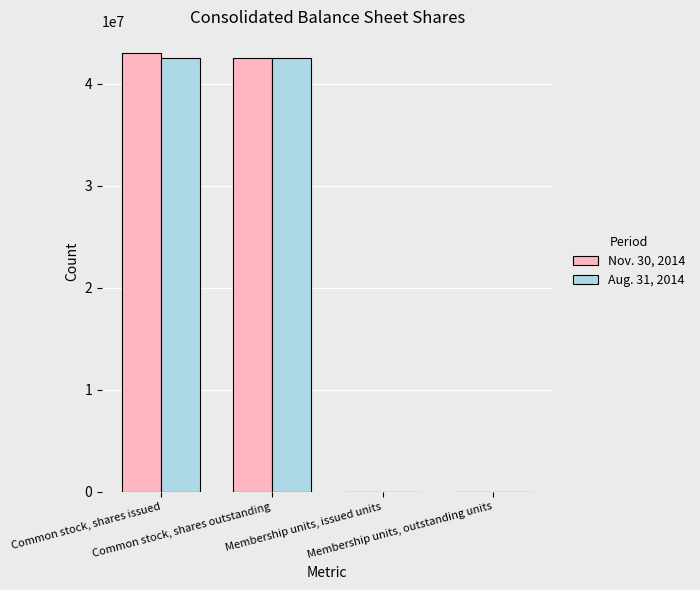

What is the greatest value displayed?

42993475